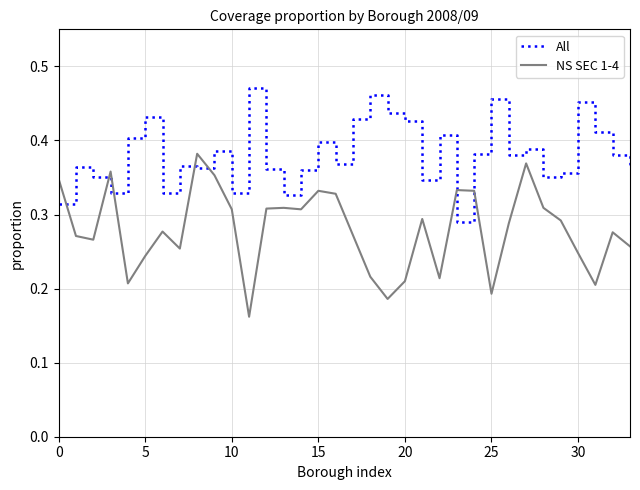

Which series has the largest total across all categories?

All